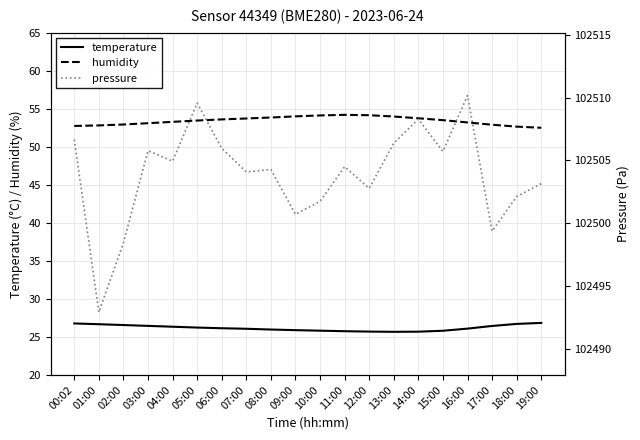

List the labels in order of pressure value, largest first.

16:00, 05:00, 14:00, 00:02, 13:00, 06:00, 03:00, 15:00, 04:00, 11:00, 08:00, 07:00, 19:00, 12:00, 18:00, 10:00, 09:00, 17:00, 02:00, 01:00